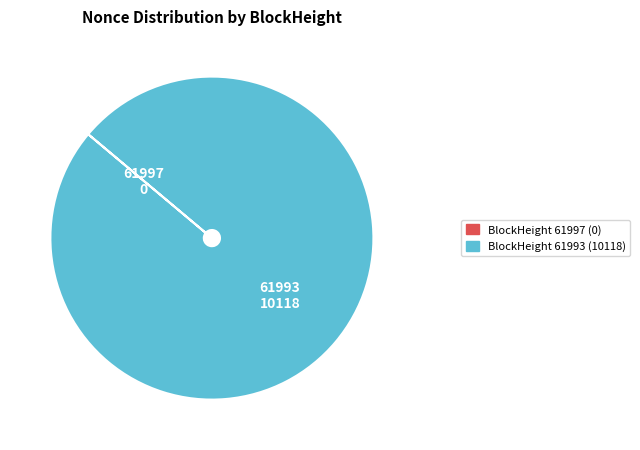

Is there any slice that represents more than half of the pie?

Yes